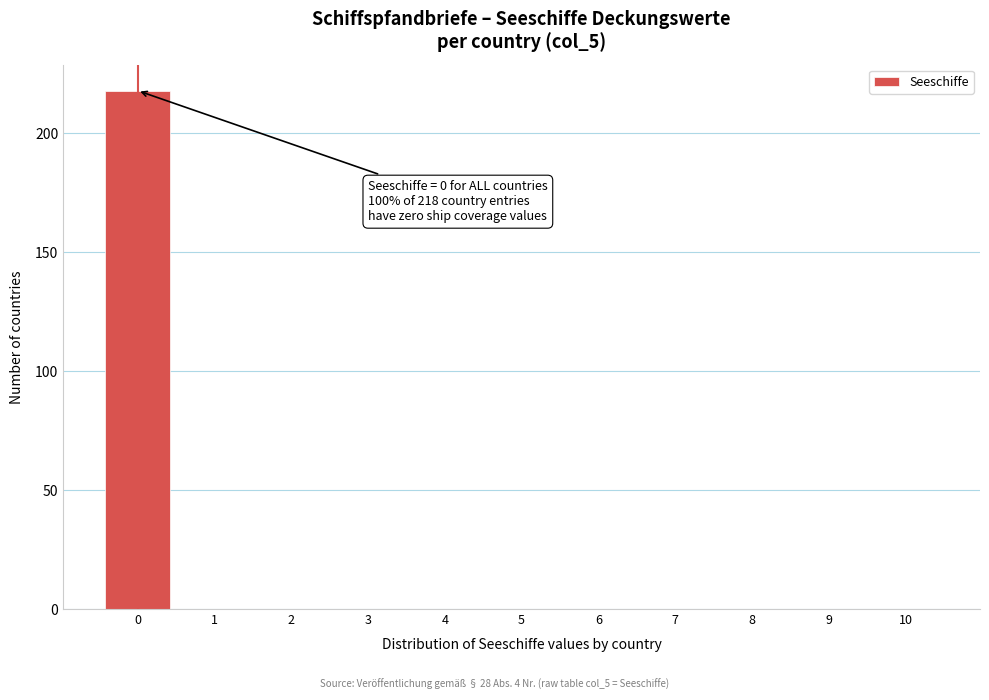

Over which range of the x-axis is the bar tallest?

-0.5 to 0.5